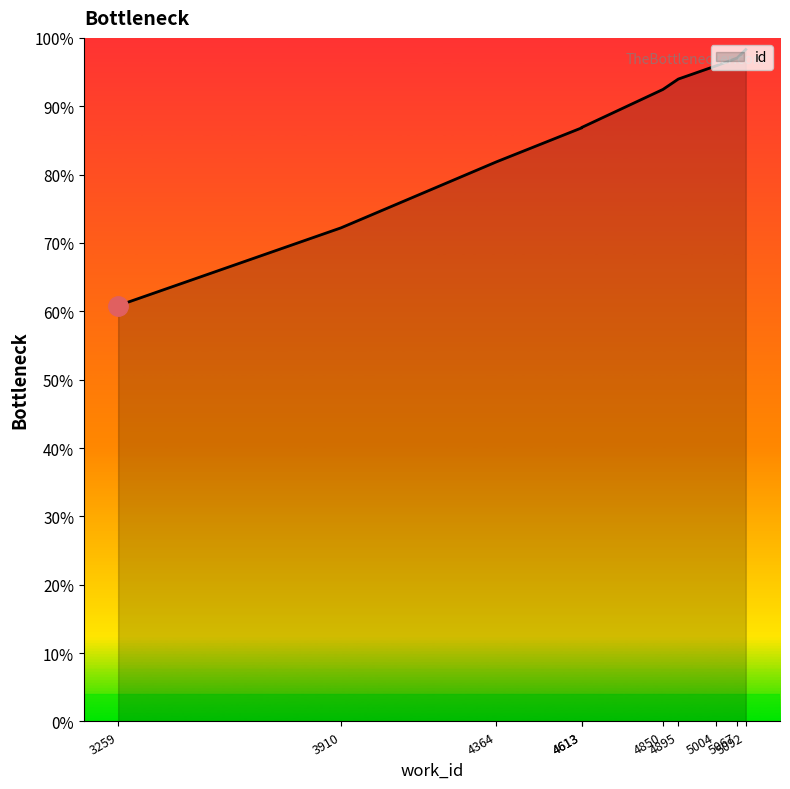

How many data points are above 12944?

4